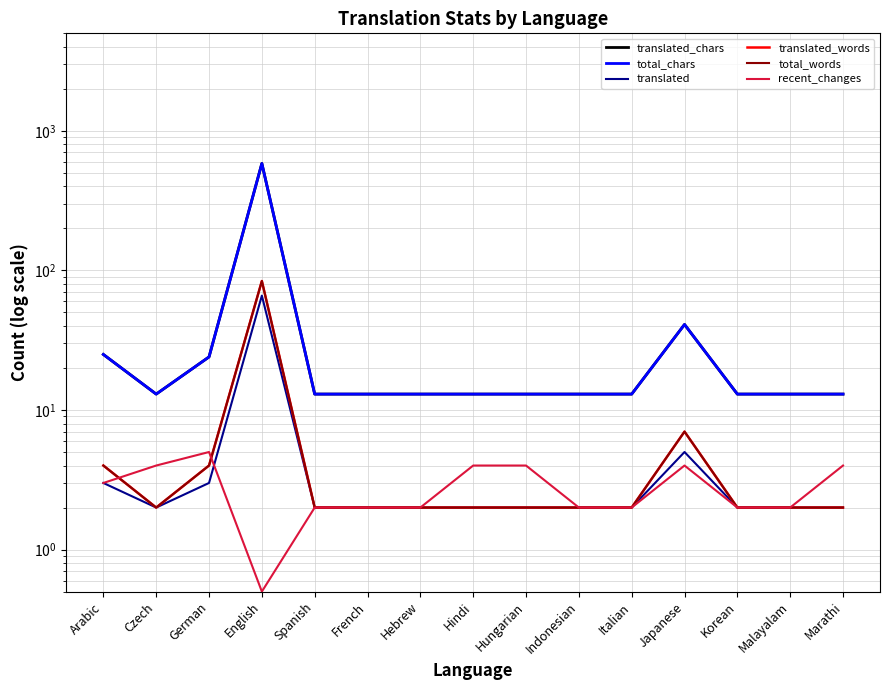

What position from the right is Marathi?

1